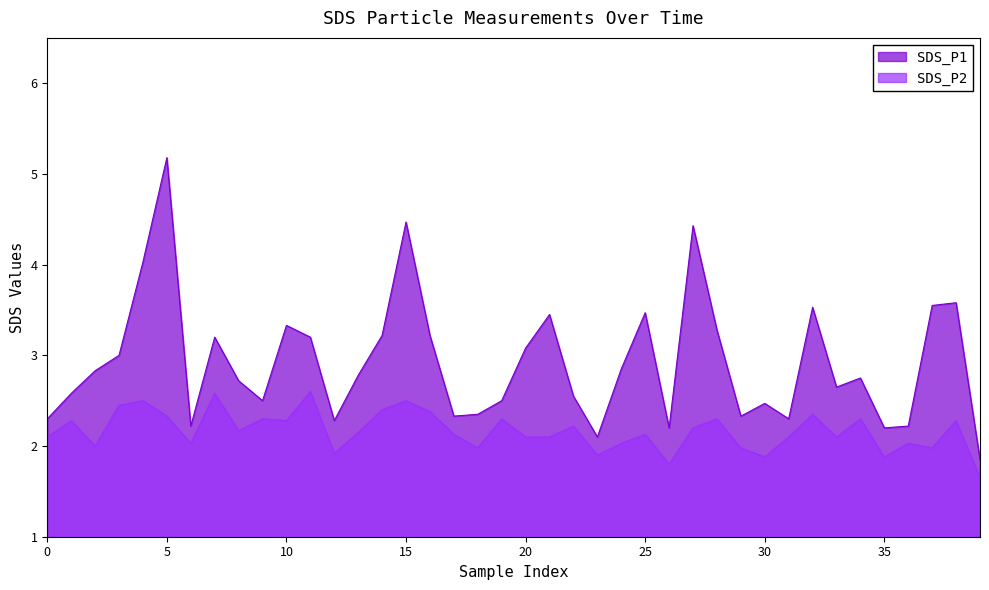

At how many categories does at least one series exceed 2?

39